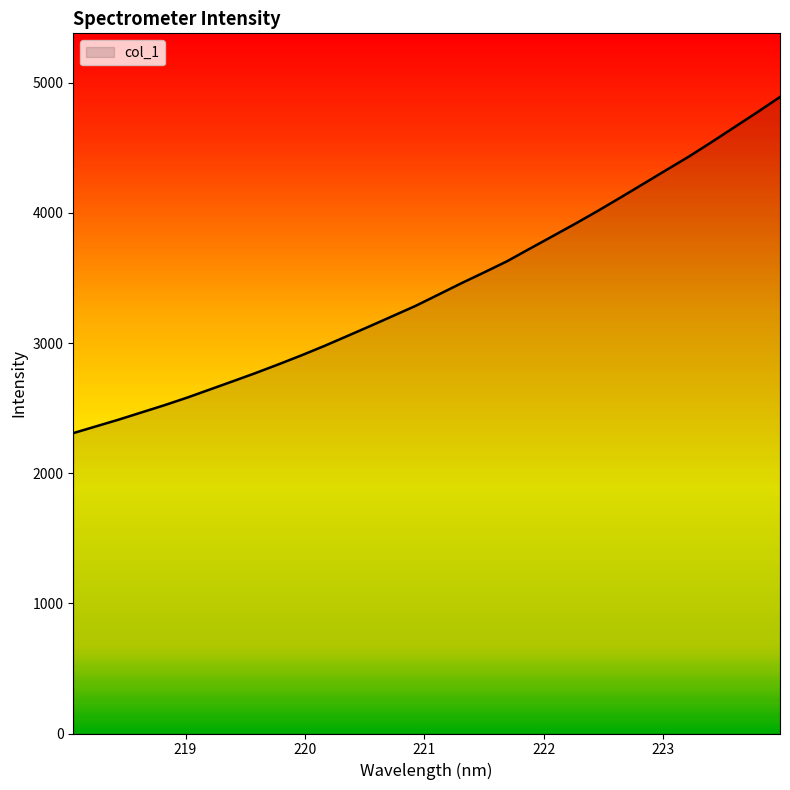

What is the maximum value shown in the chart?

4890.6